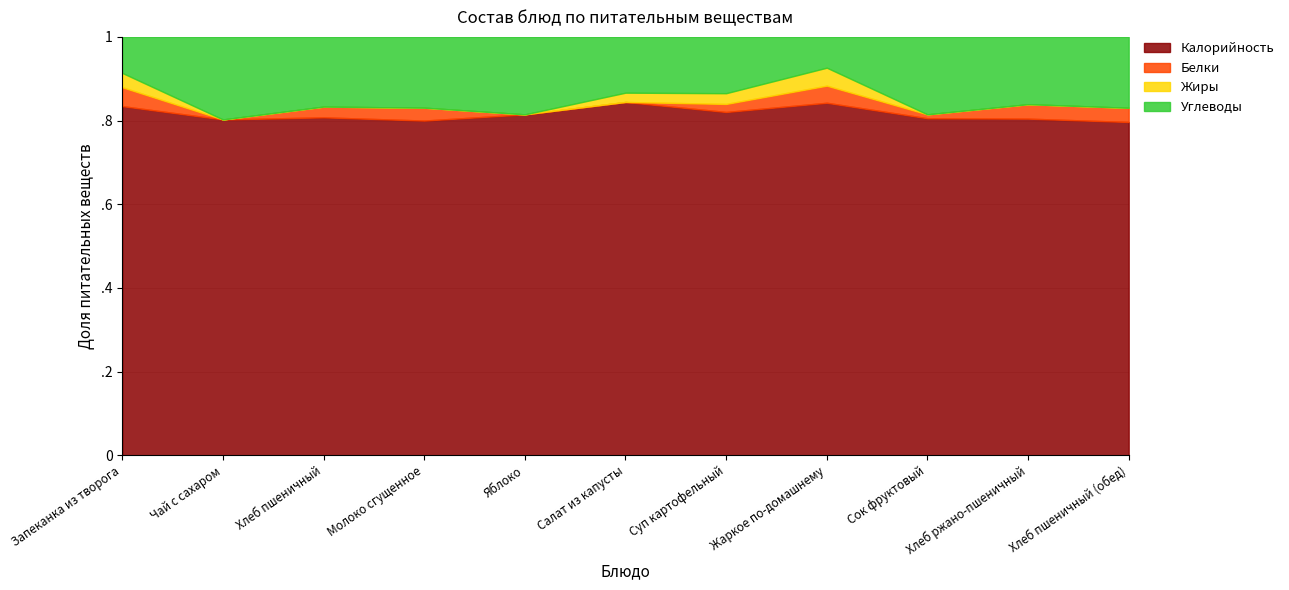

What is the total value across all series at Сок фруктовый?

108